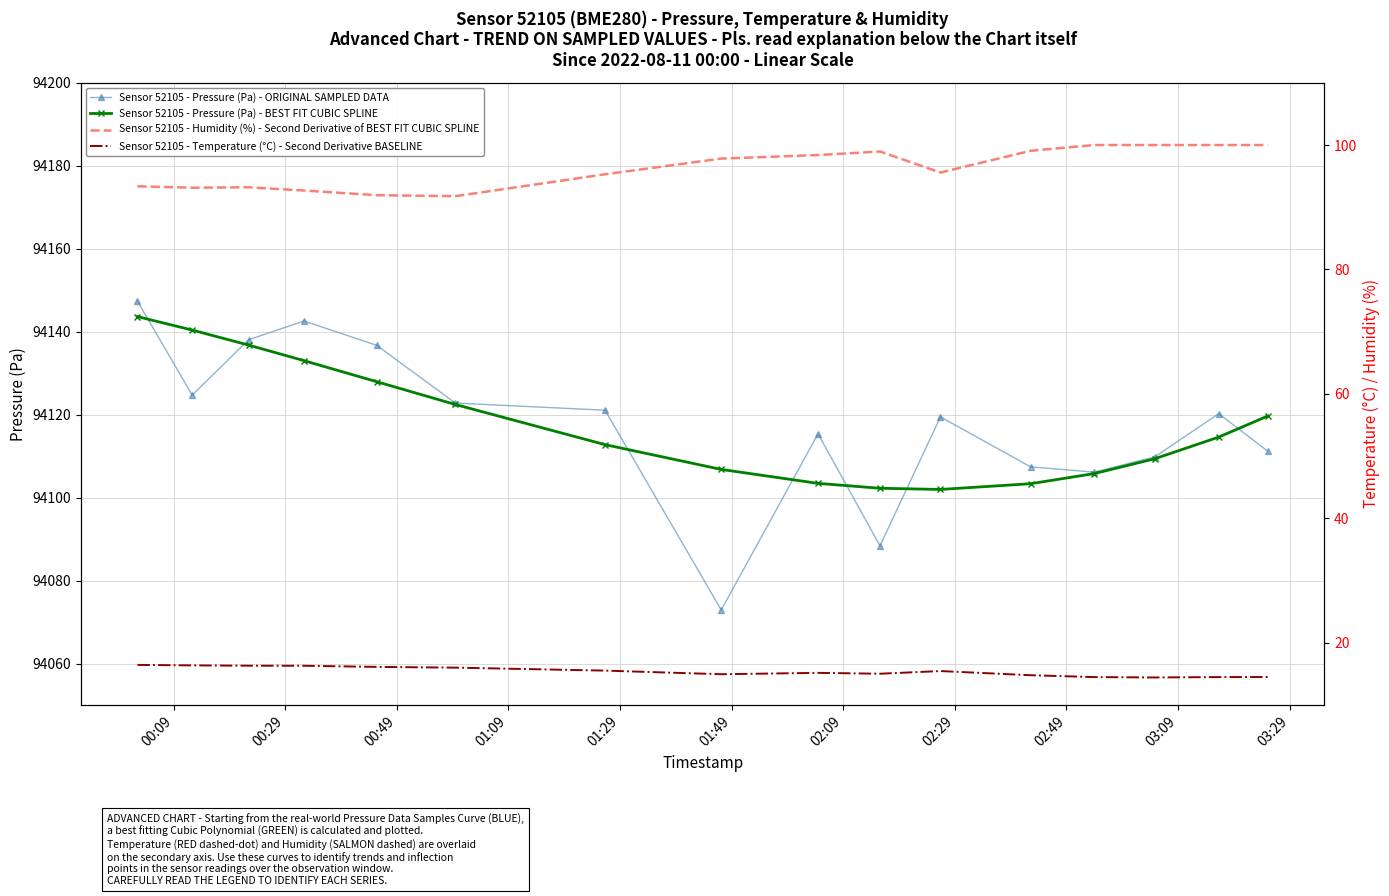

True or false: Sensor 52105 - Pressure (Pa) - ORIGINAL SAMPLED DATA has more than 2 interior local peaks.

True